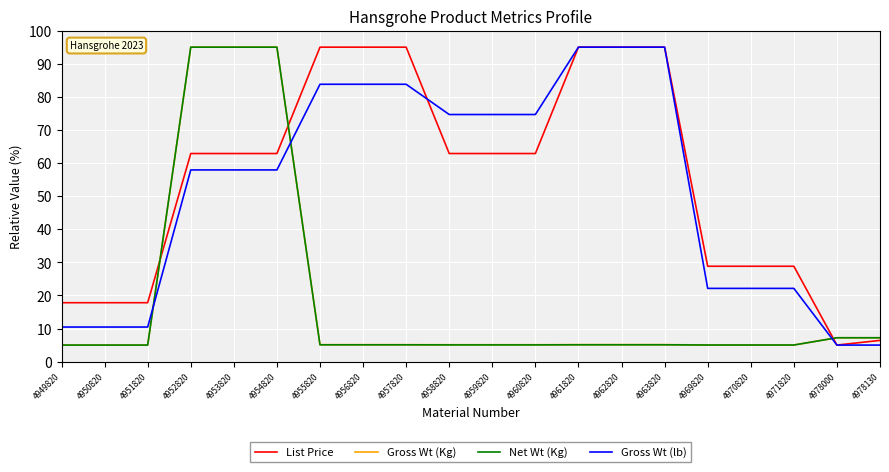

At how many categories does at least one series exceed 42?

12